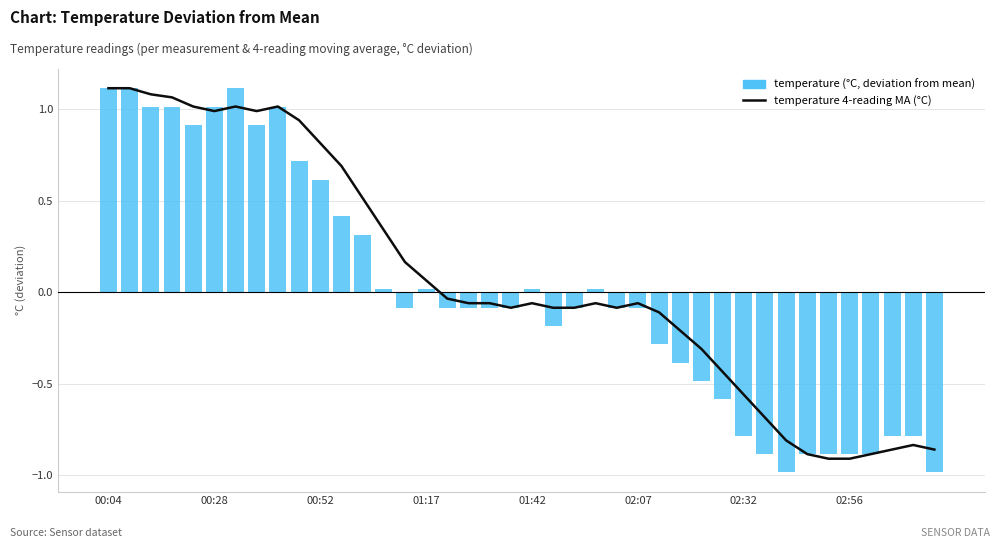

At which category is the sum across all series the highest?

00:04